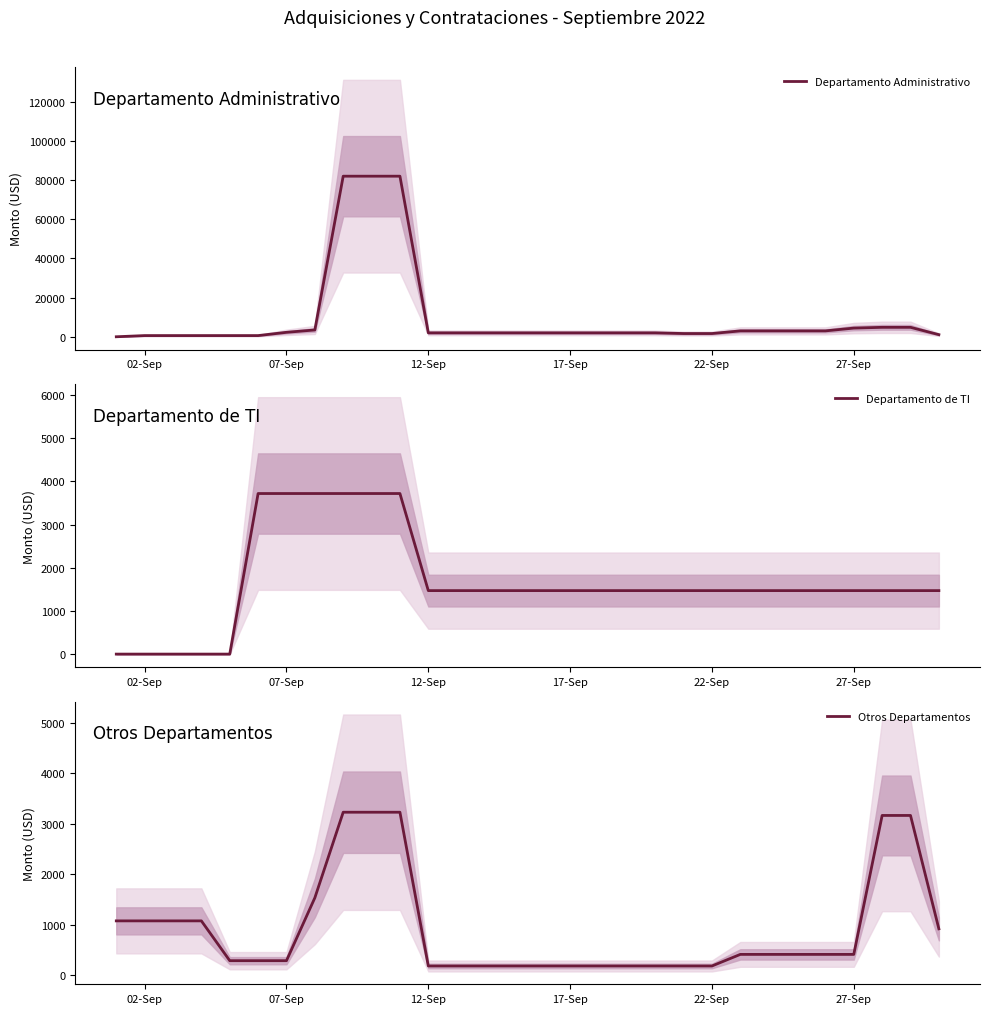

What is the maximum value for Departamento Administrativo?

81950.8